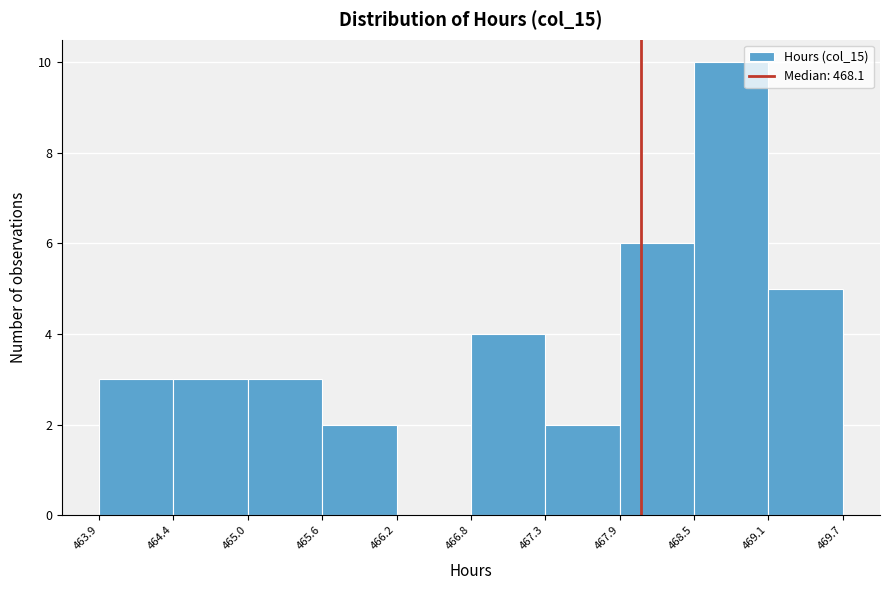

Which range on the x-axis has the tallest bar?

468.5 to 469.1